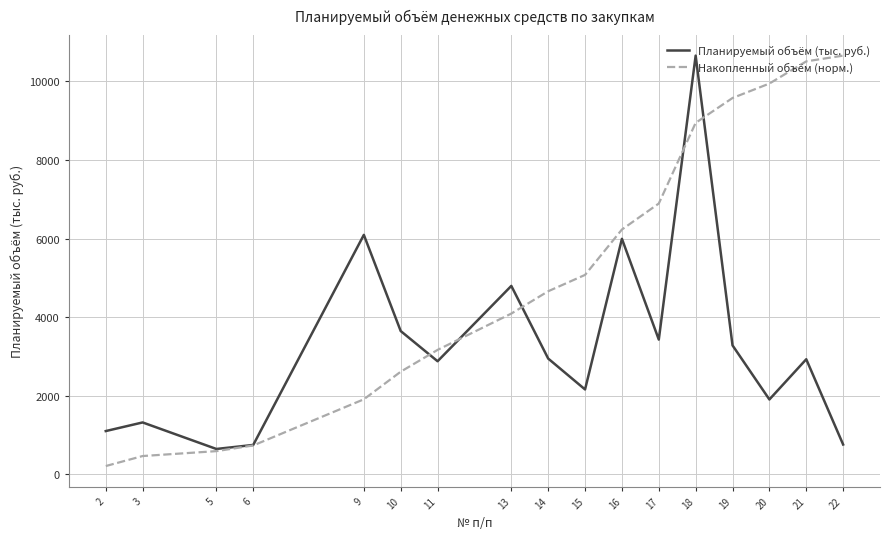

Which series changed the most between 9 and 10?

Планируемый объём (тыс. руб.)